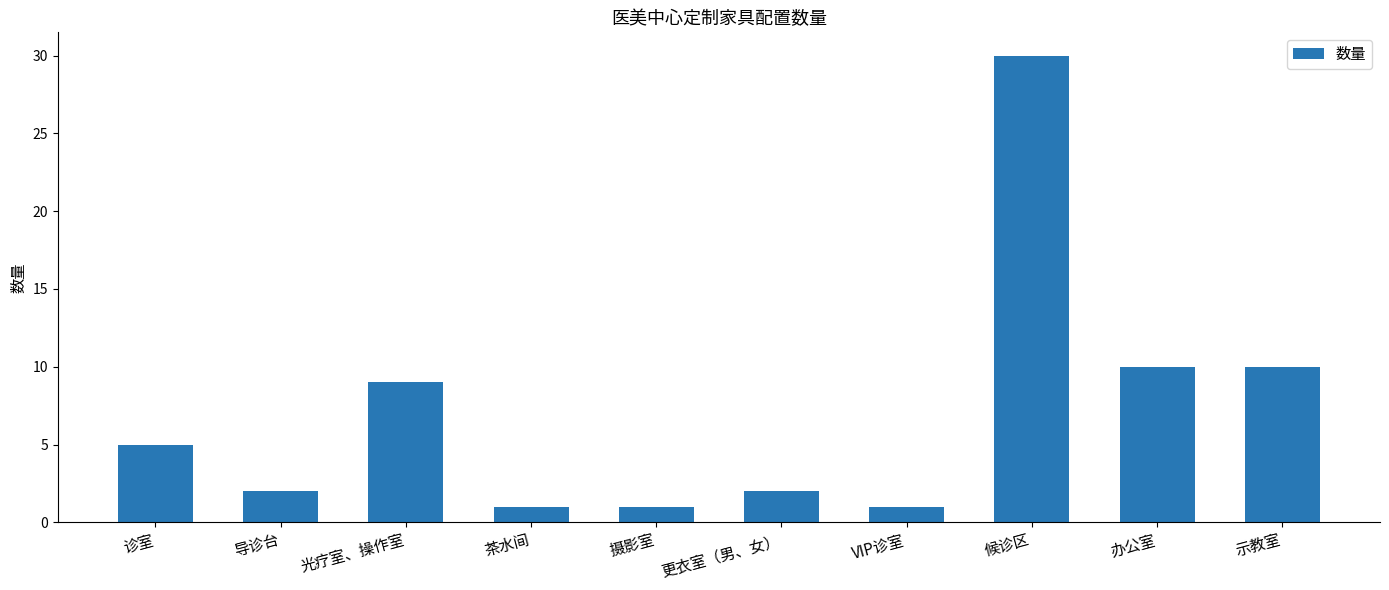

True or false: the data shows 10 at 示教室.

True